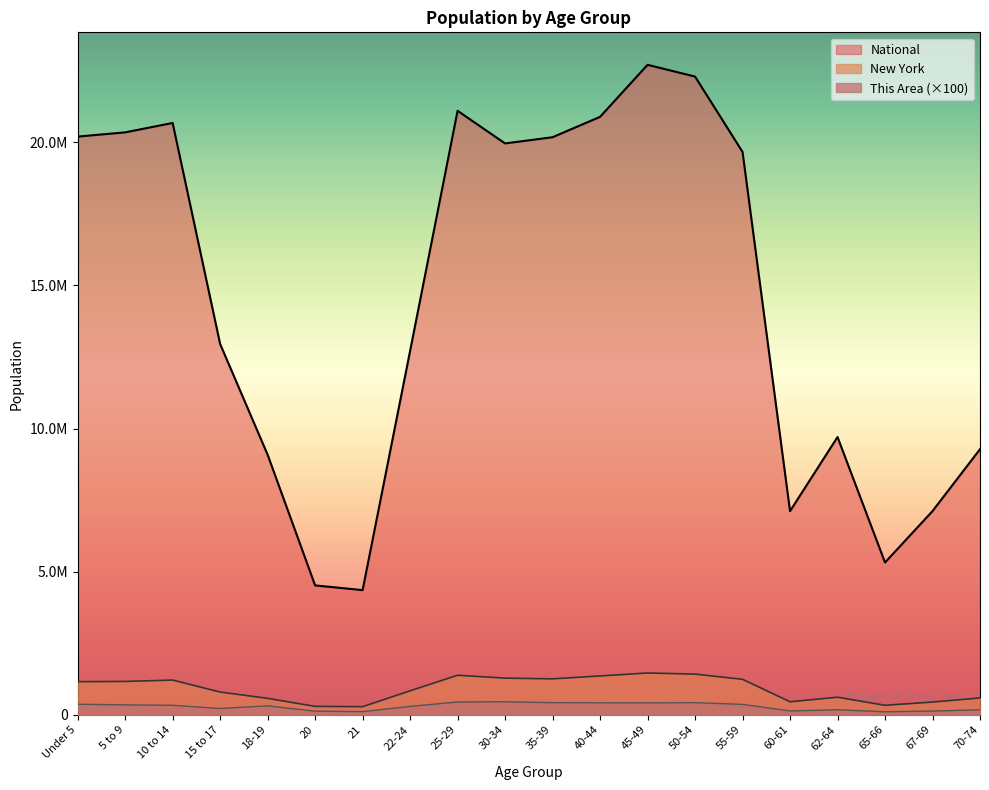

True or false: This Area and National intersect in this chart.

False